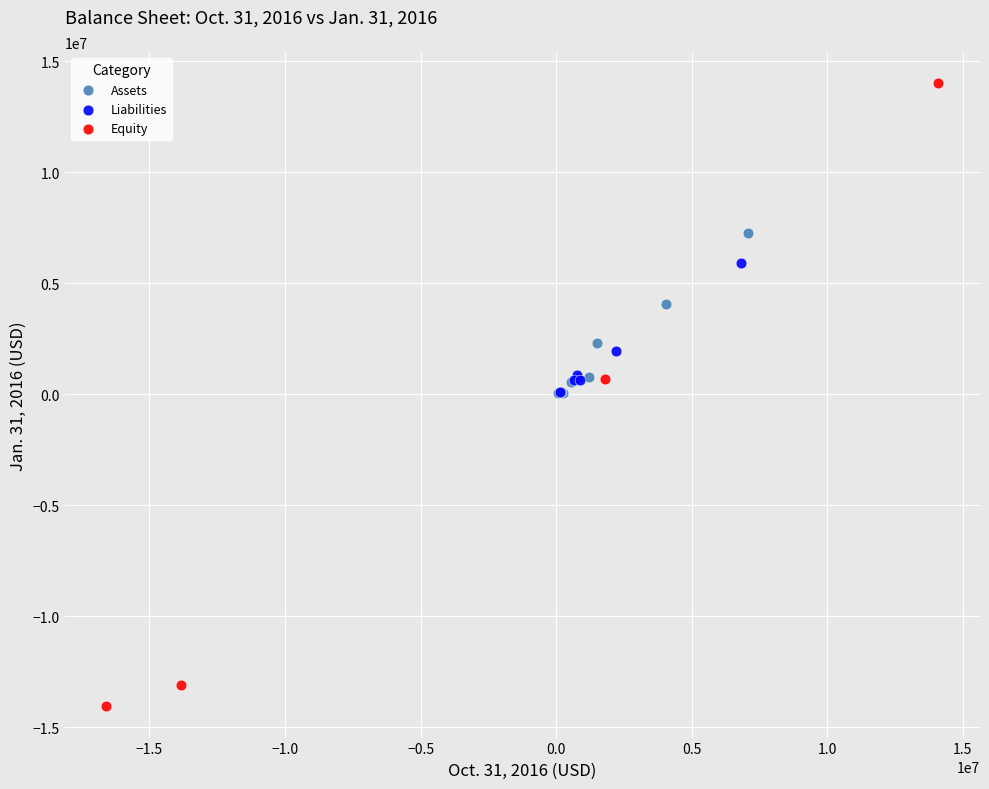

Which series has the widest spread of Y values?

Equity